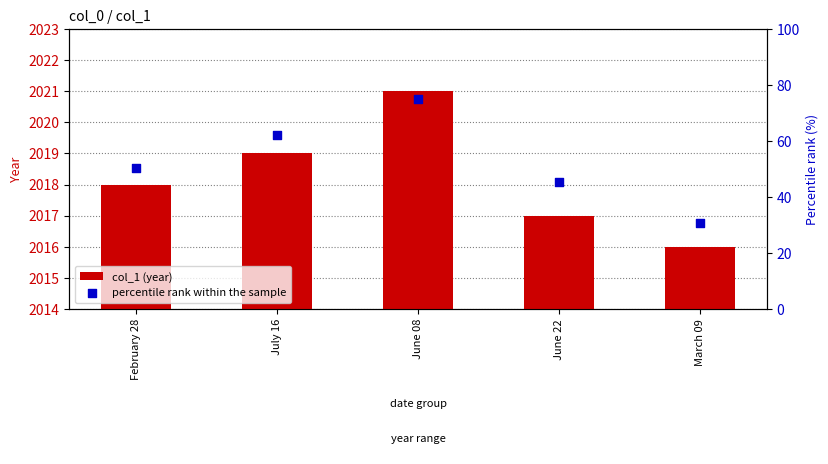

Is the value of col_1 (year) at July 16 greater than the value of percentile rank within the sample at June 22?

Yes